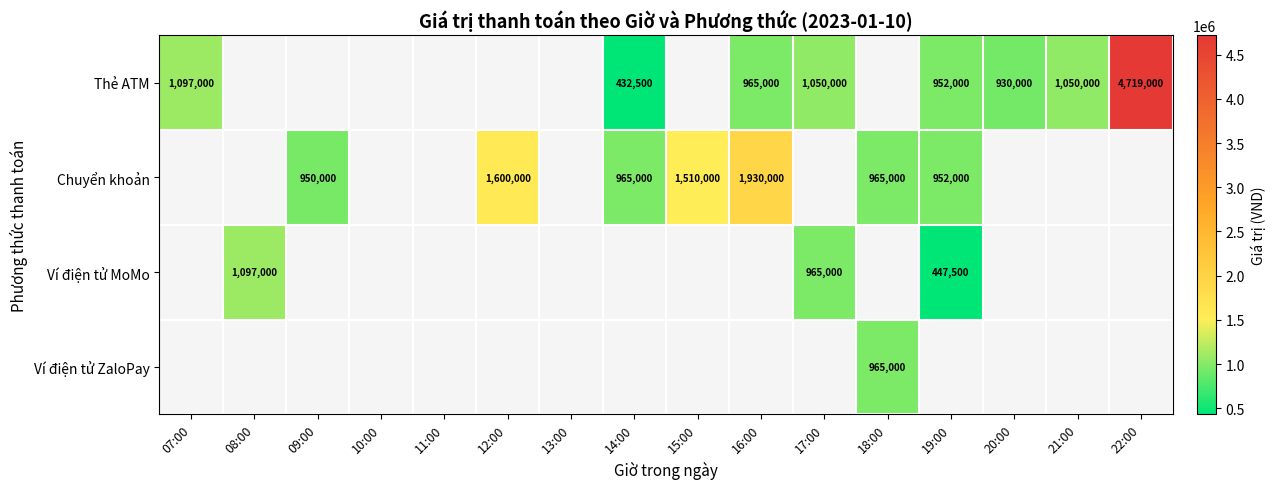

At how many categories does at least one series exceed 931352?

12